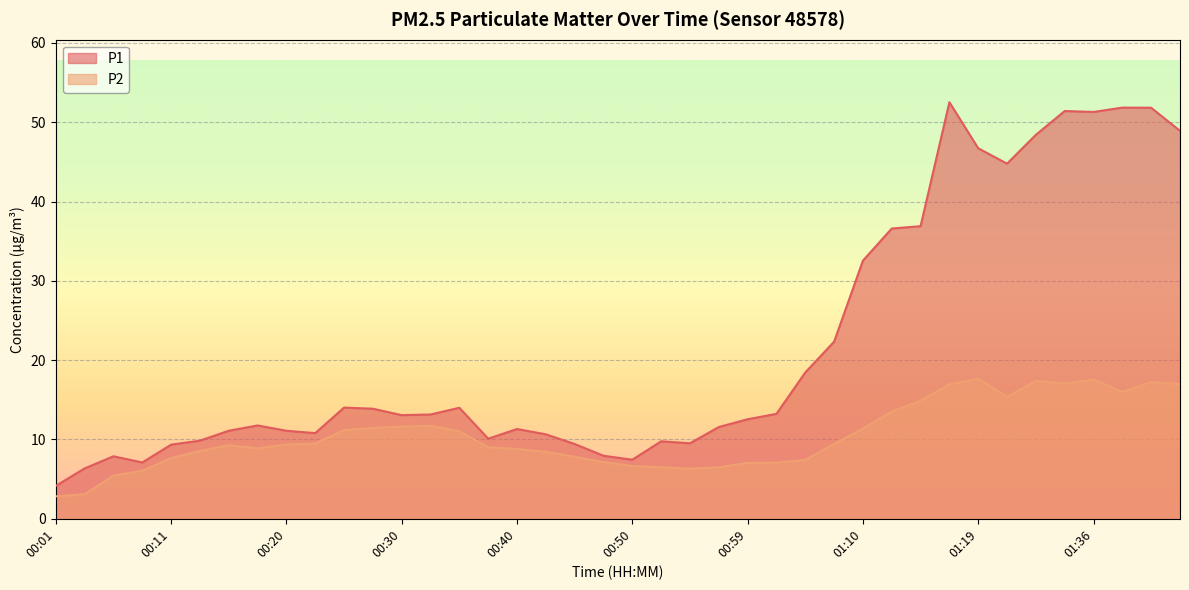

What are all the series names shown in the legend?

P1, P2